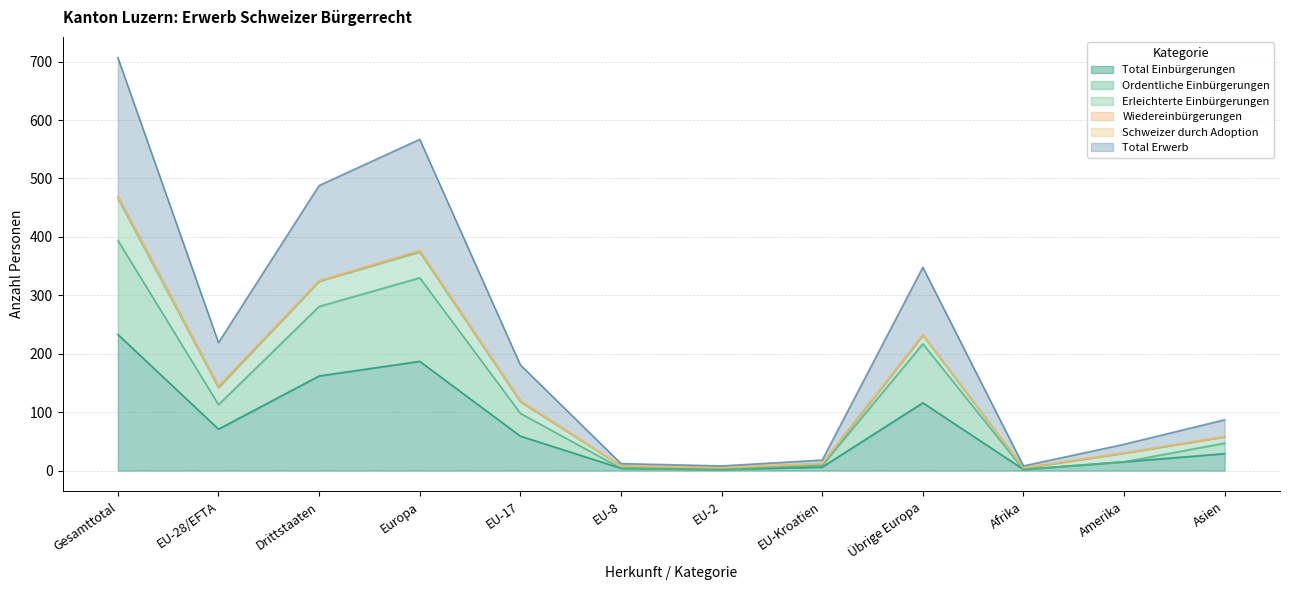

Which category has the highest value in the Total Einbürgerungen series?

Gesamttotal